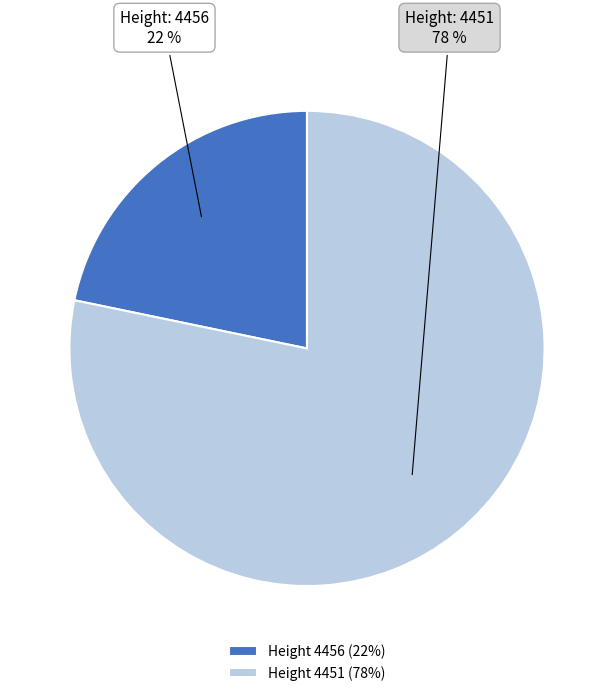

Which category has the biggest portion of the pie?

Height 4451 (78%)